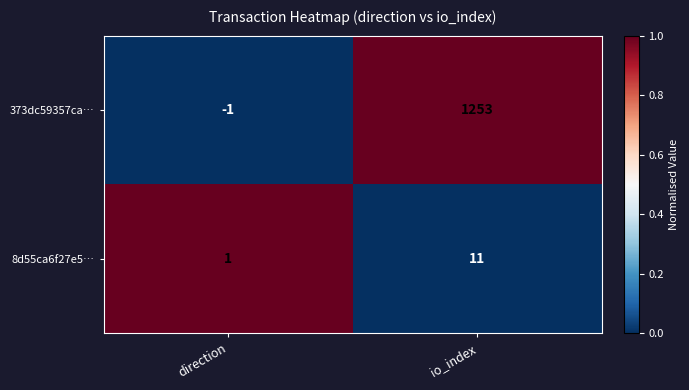

Which series has the widest spread of values?

373dc59357ca…